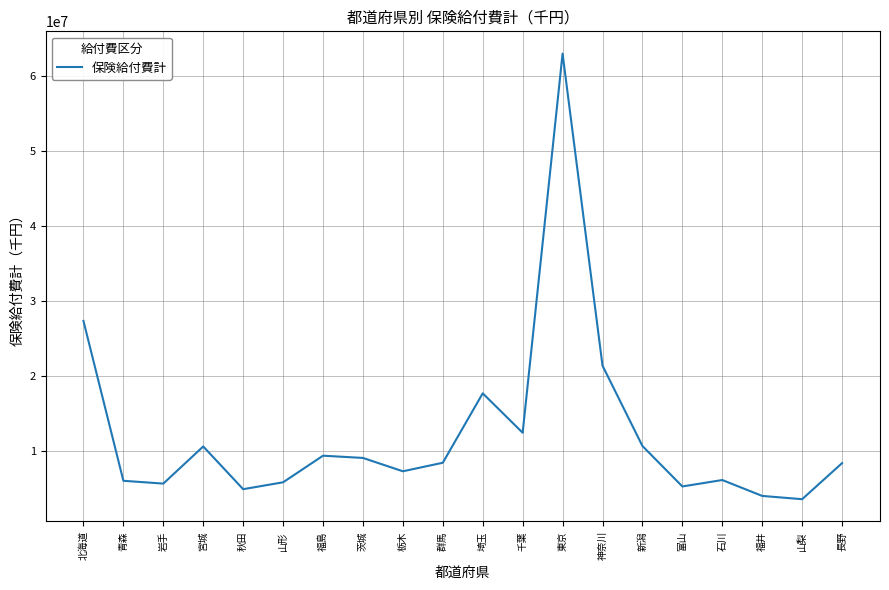

What is the ratio of the value at 神奈川 to the value at 山形?

3.7